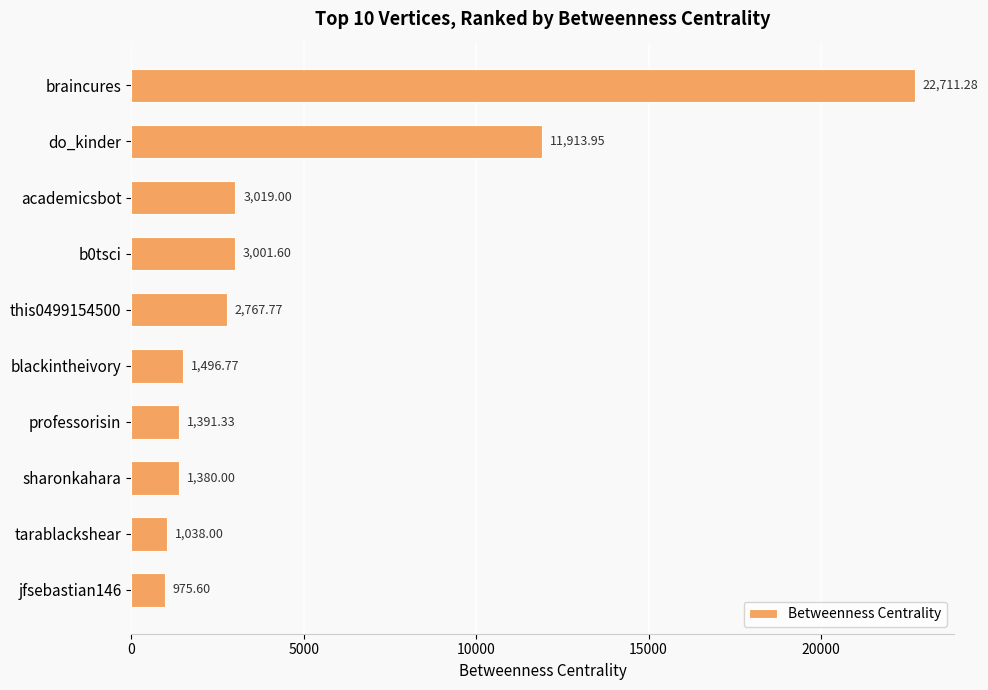

What is the ratio of the value at sharonkahara to the value at jfsebastian146?

1.4